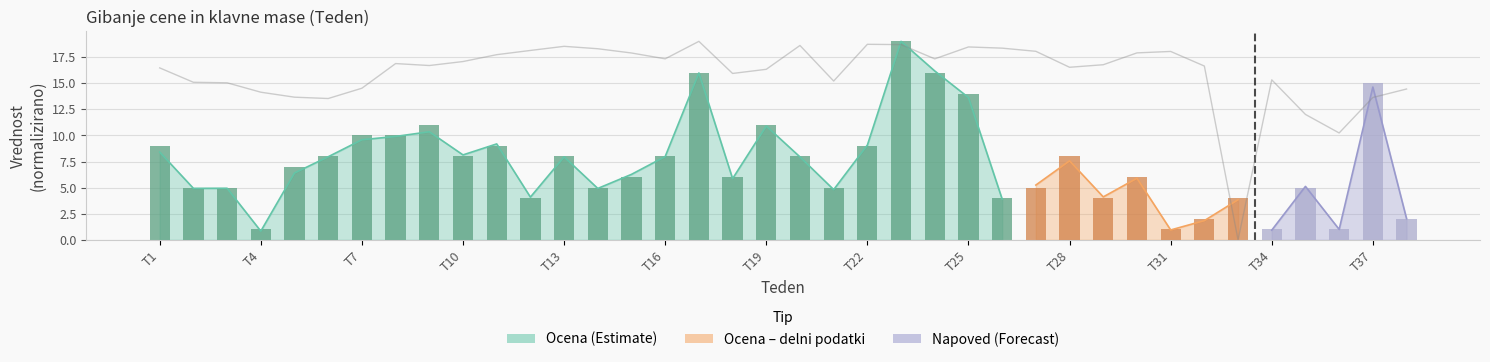

At which label does Število klavnih trupov first exceed 7?

T1